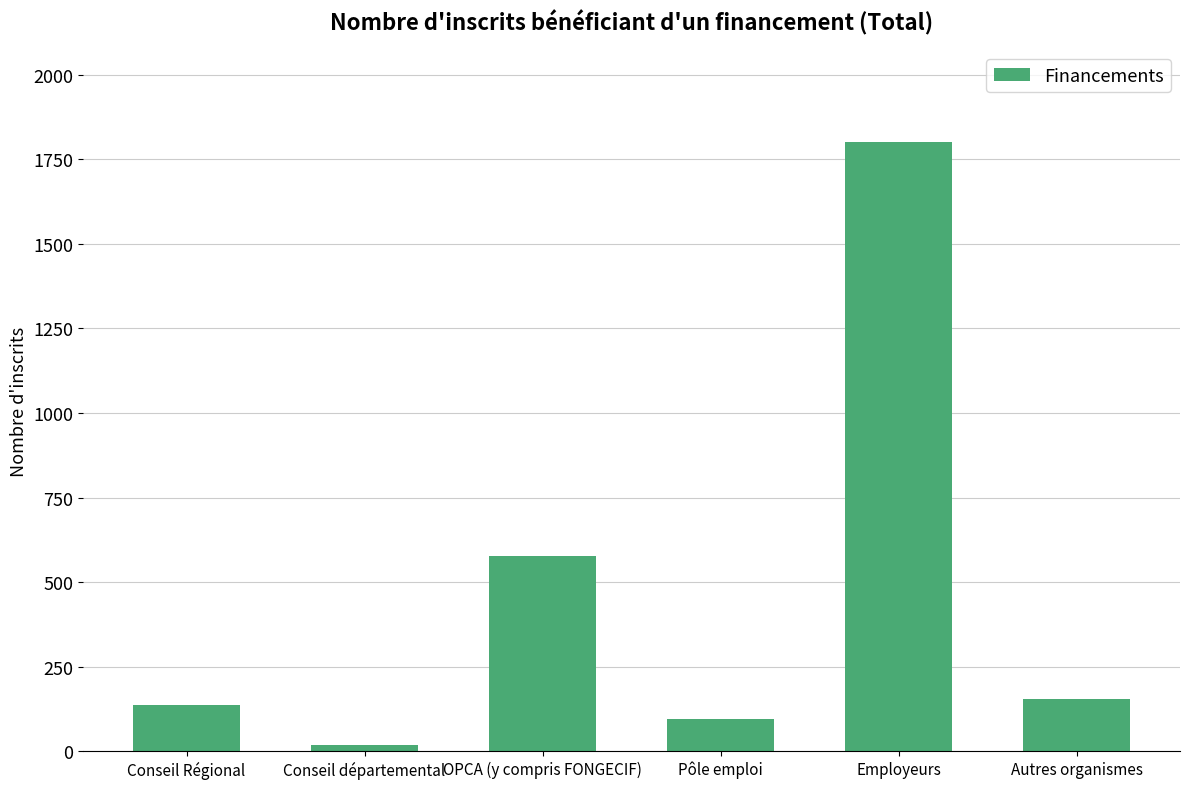

Reading left to right, transcribe all the data shown in this chart.

136	19	578	96	1802	154